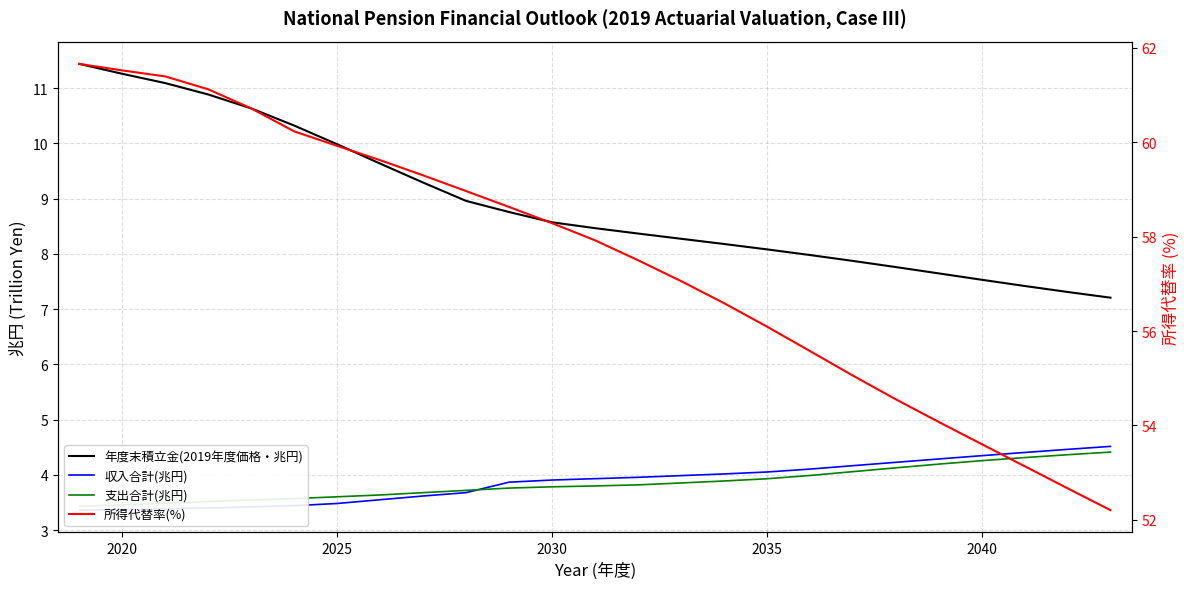

List the series in order of their peak value, highest first.

所得代替率(%), 年度末積立金(2019年度価格・兆円), 収入合計(兆円), 支出合計(兆円)